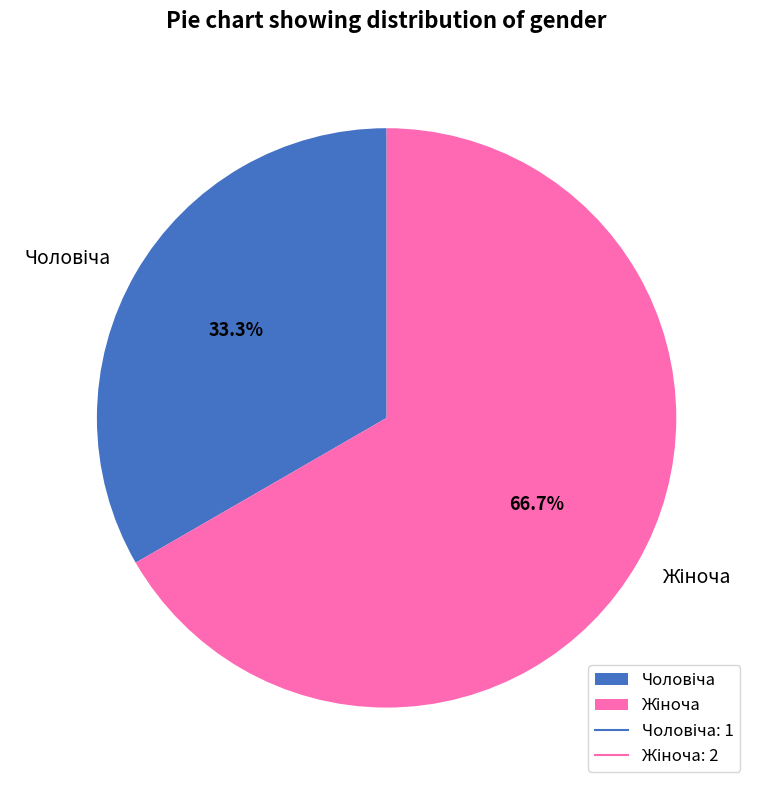

Does any single category account for the majority?

Yes